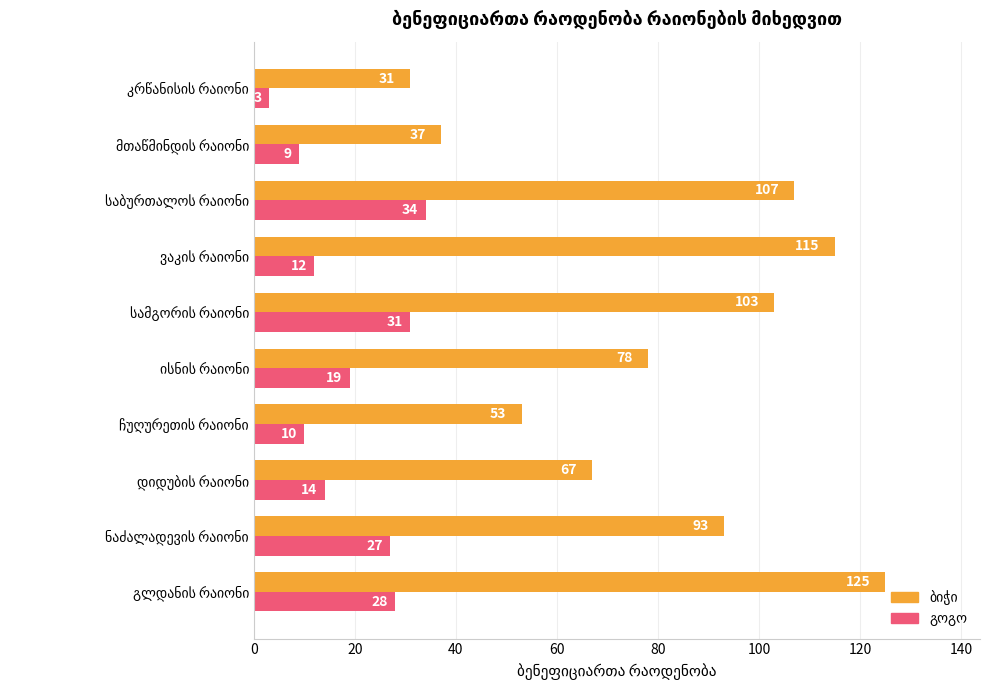

What is the maximum value shown in the chart?

125